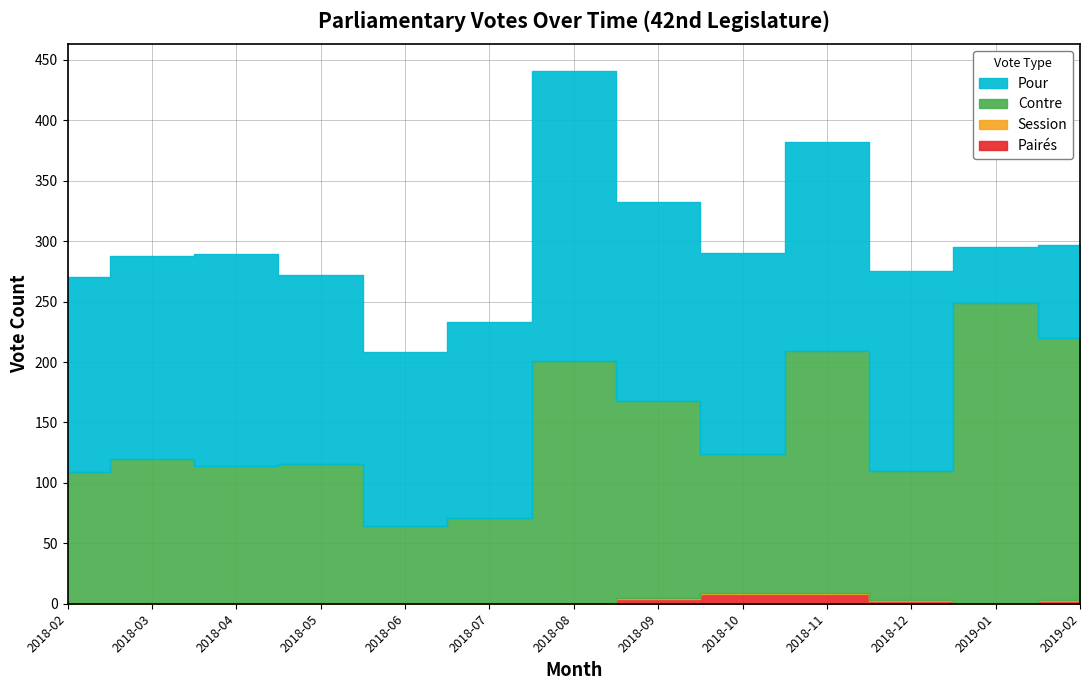

How many distinct data groups are displayed?

4